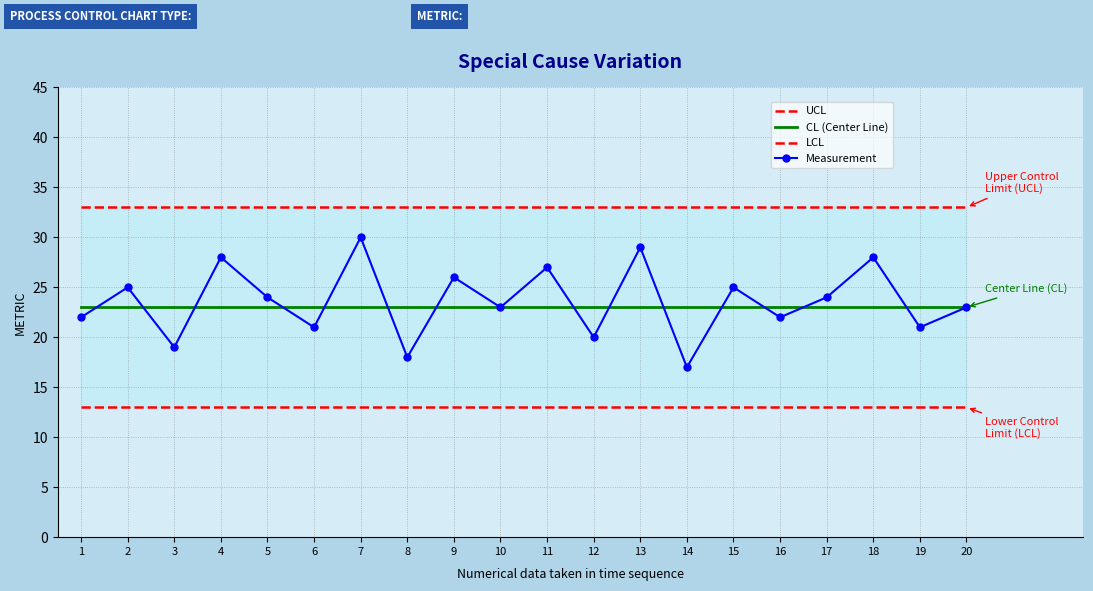

Which series has the largest total across all categories?

UCL